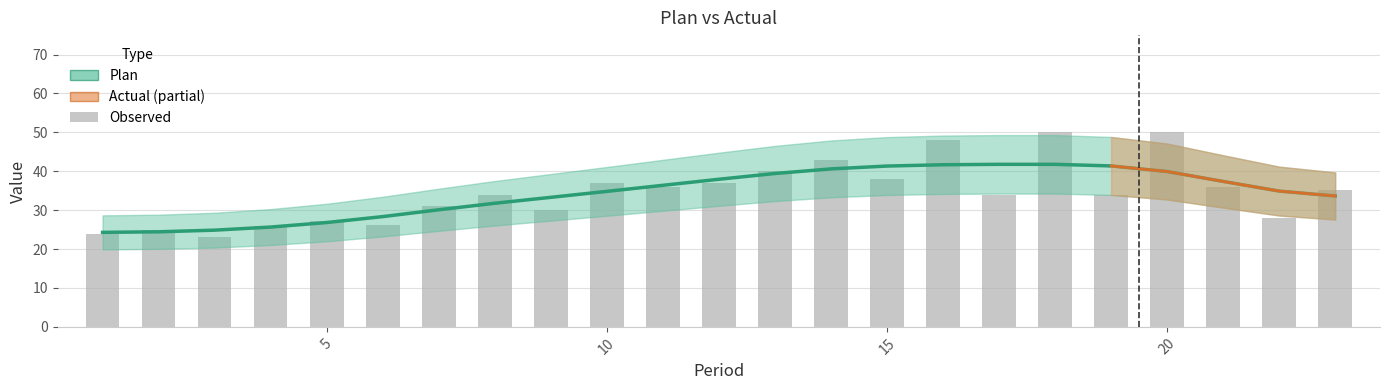

What is the minimum value shown in the chart?

23.0